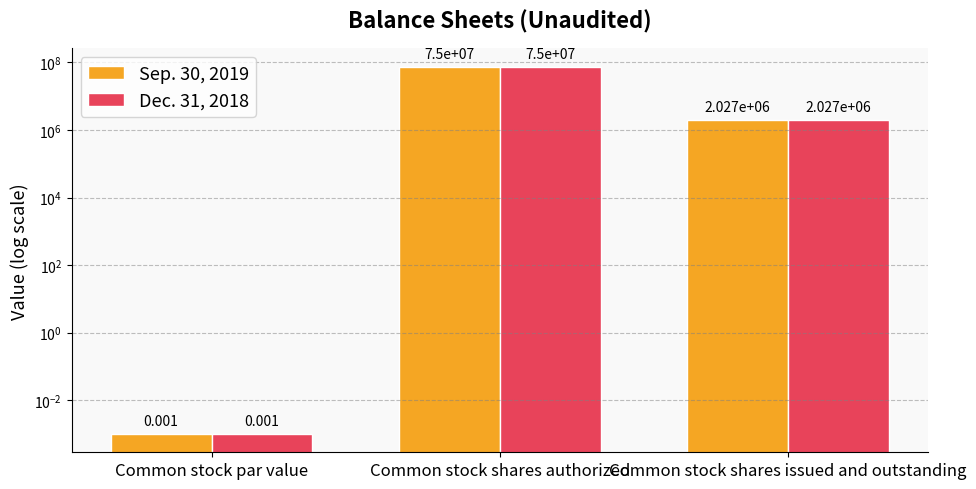

Reading right to left, transcribe all the data shown in this chart.

Sep. 30, 2019: Common stock shares issued and outstanding=2027000.0	Common stock shares authorized=75000000.0	Common stock par value=0.0
Dec. 31, 2018: Common stock shares issued and outstanding=2027000.0	Common stock shares authorized=75000000.0	Common stock par value=0.0